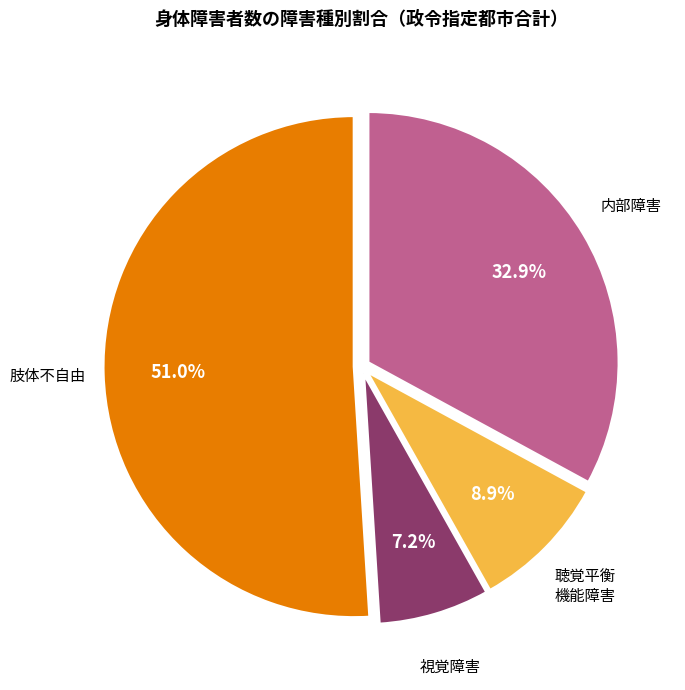

Is there a majority slice in this chart?

Yes